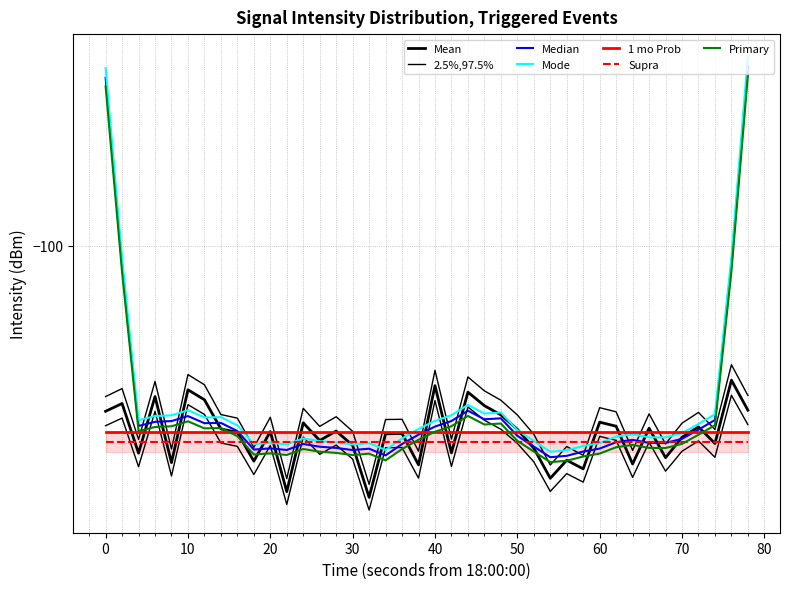

At which label is the value closest to -133?

70